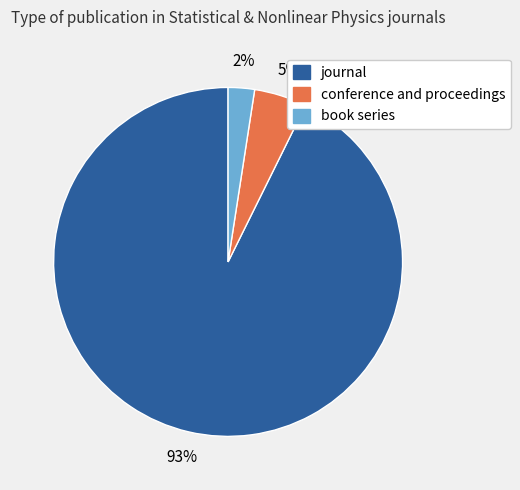

Rank the categories by value from highest to lowest.

journal, conference and proceedings, book series